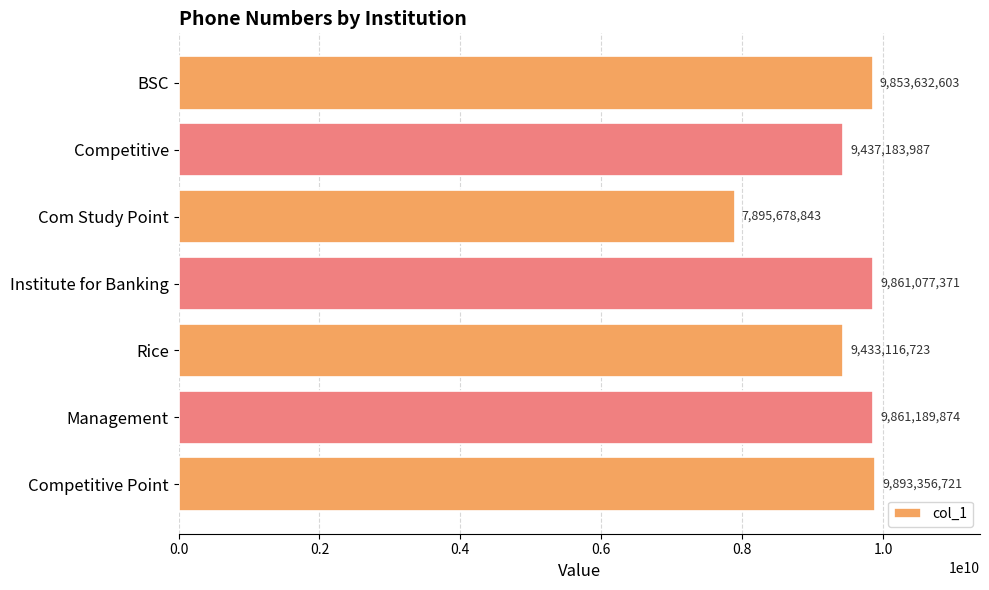

Which label corresponds to the smallest value in the chart?

Com Study Point